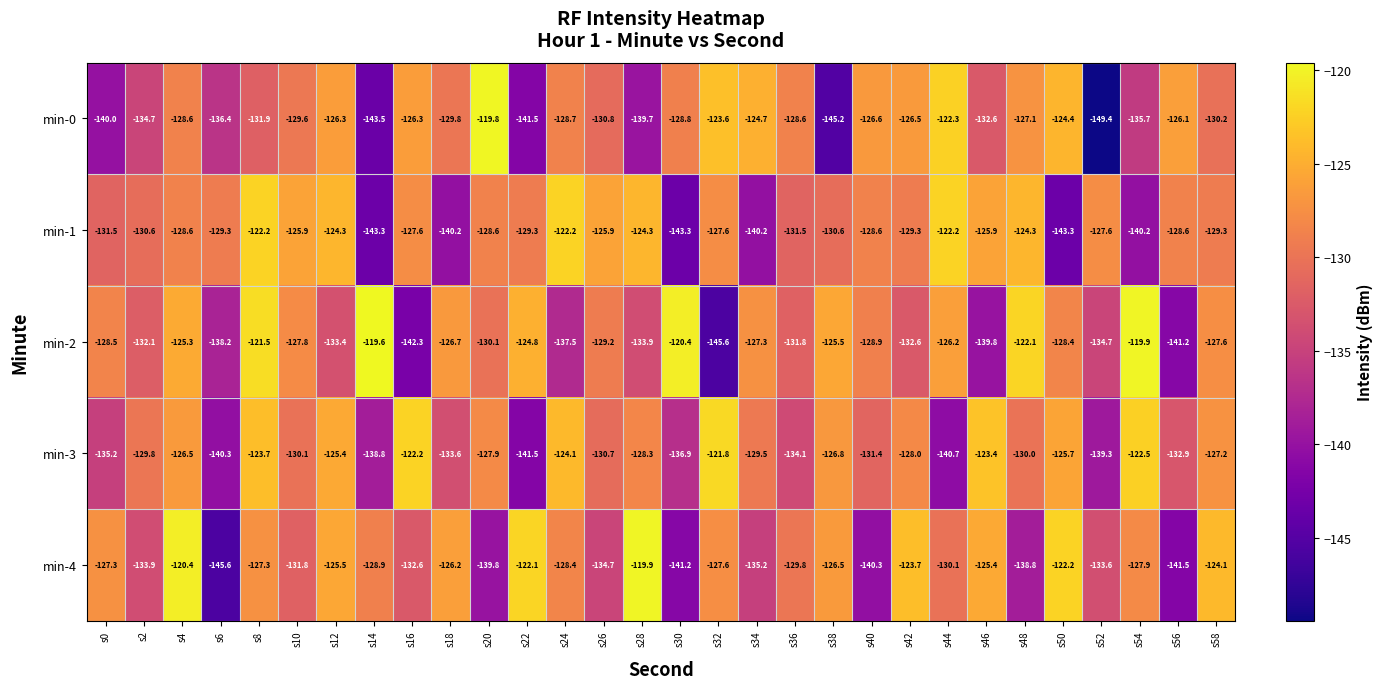

What is the approximate value of min-1 at s42?

-129.3